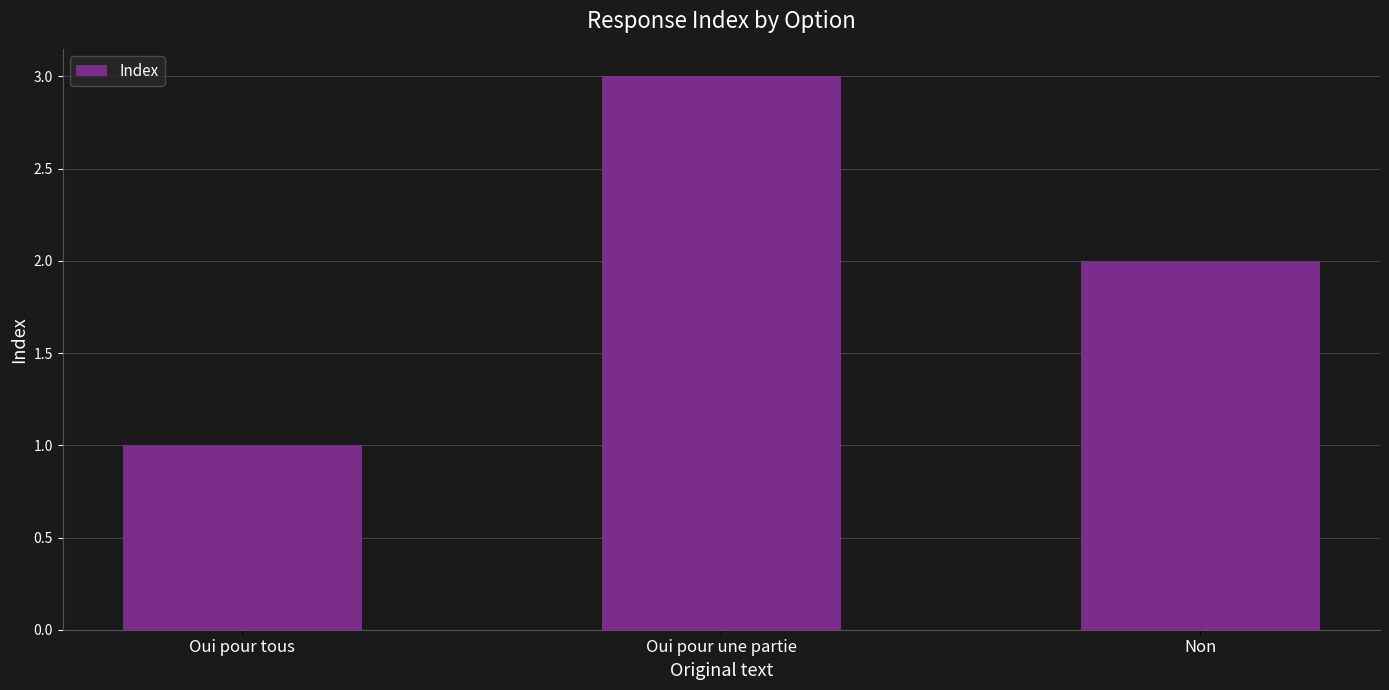

Count the number of data series in this chart.

1